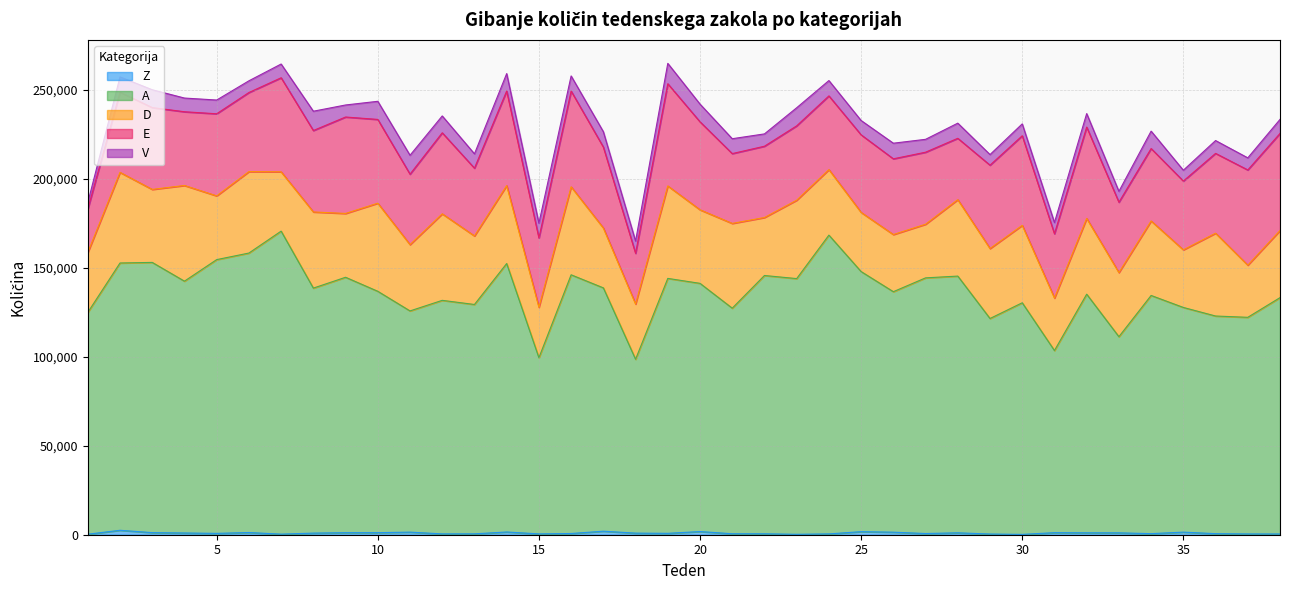

What is the sum of the E values at 4 and 12?

86957